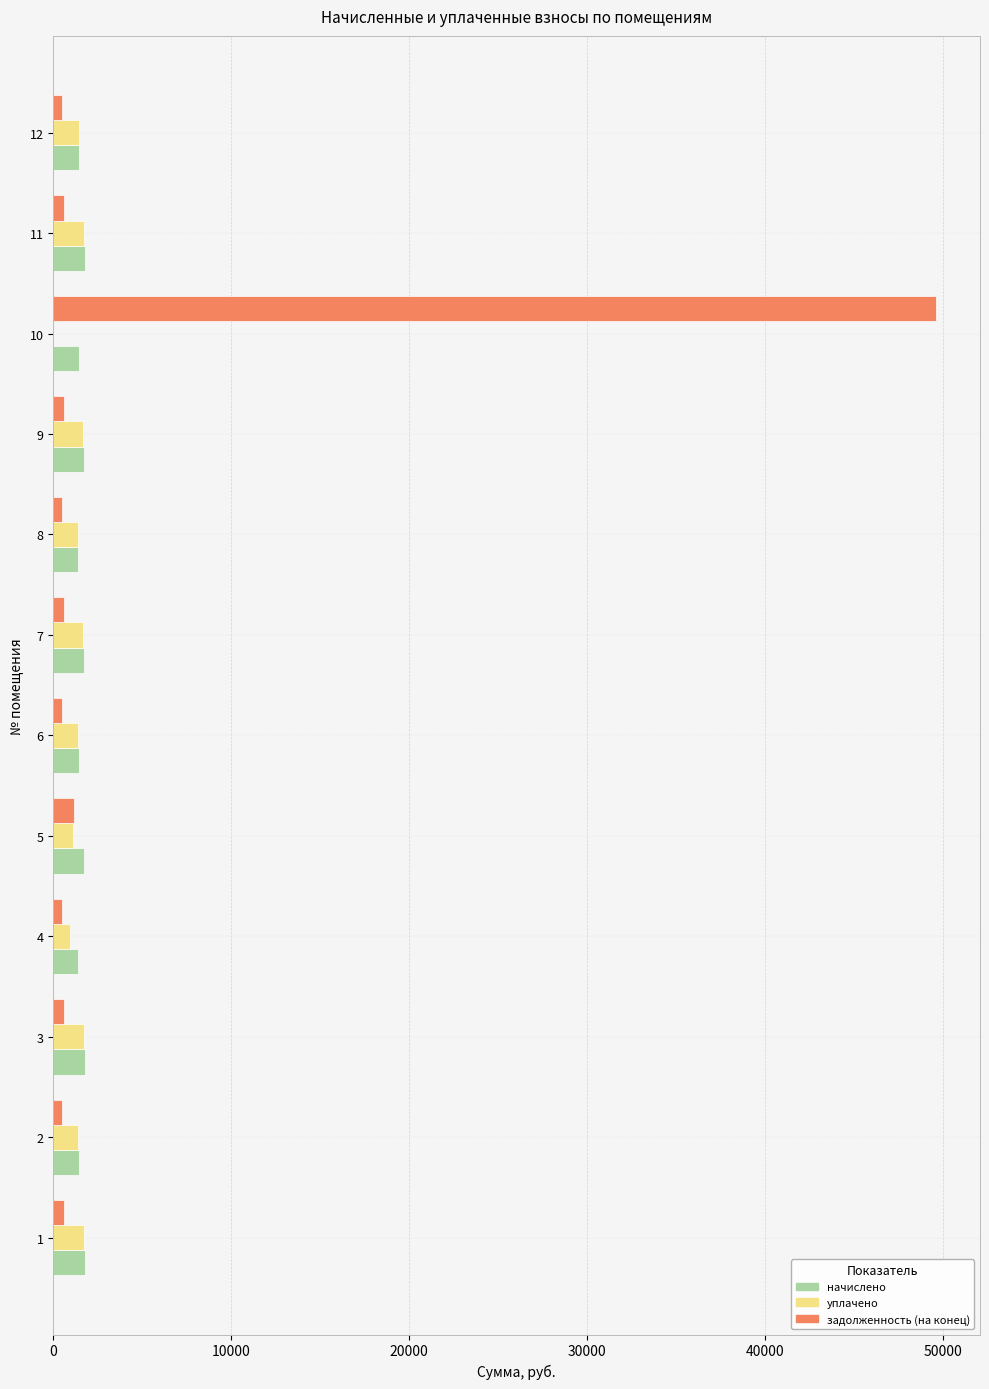

What is the sum of all начислено values?

19092.8